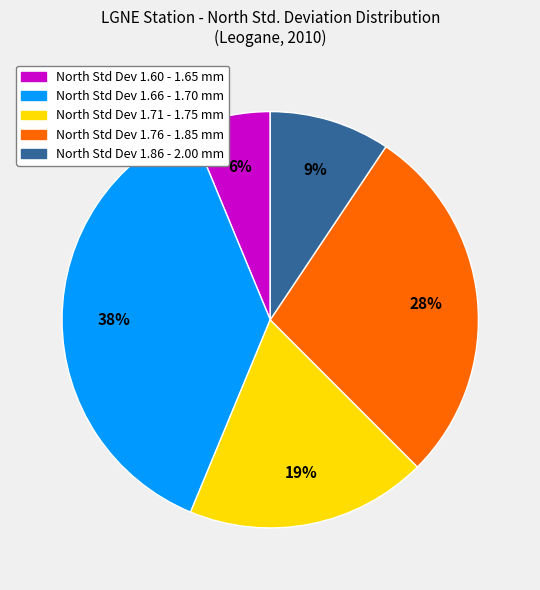

Is there a majority slice in this chart?

No